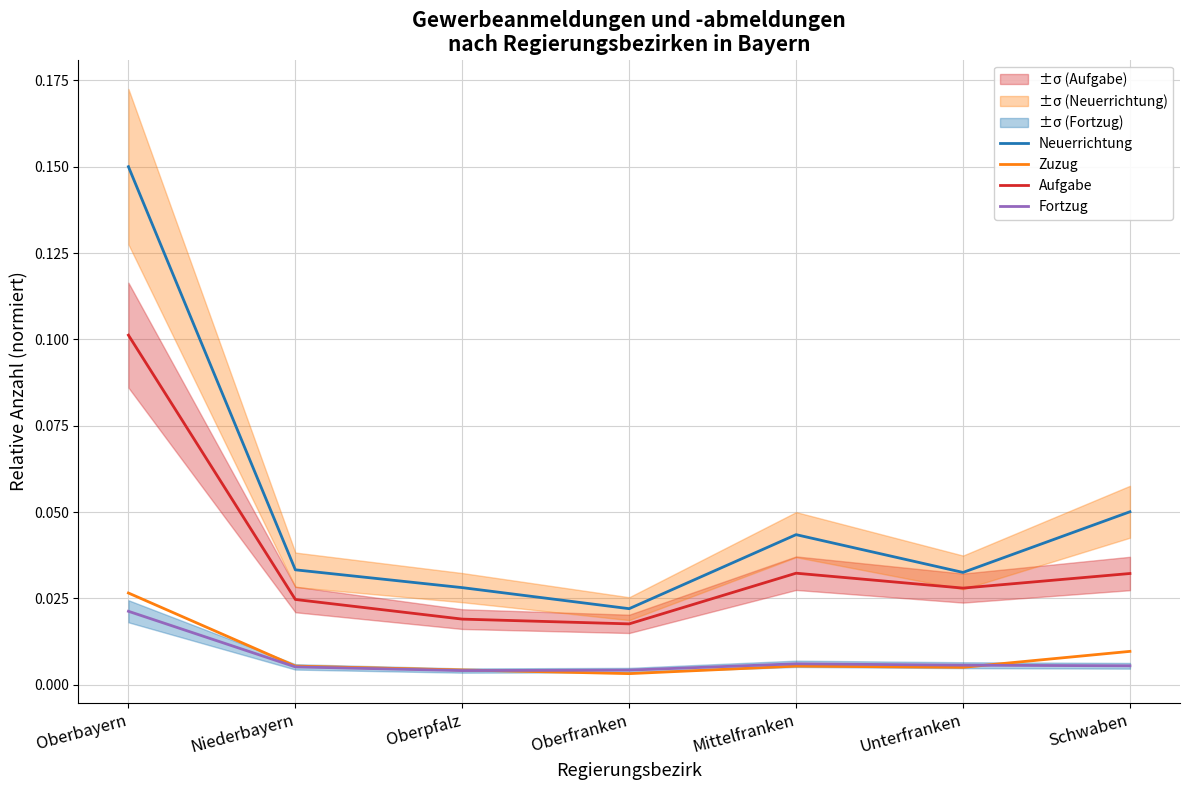

What is the label of the 1st point from the right?

Schwaben